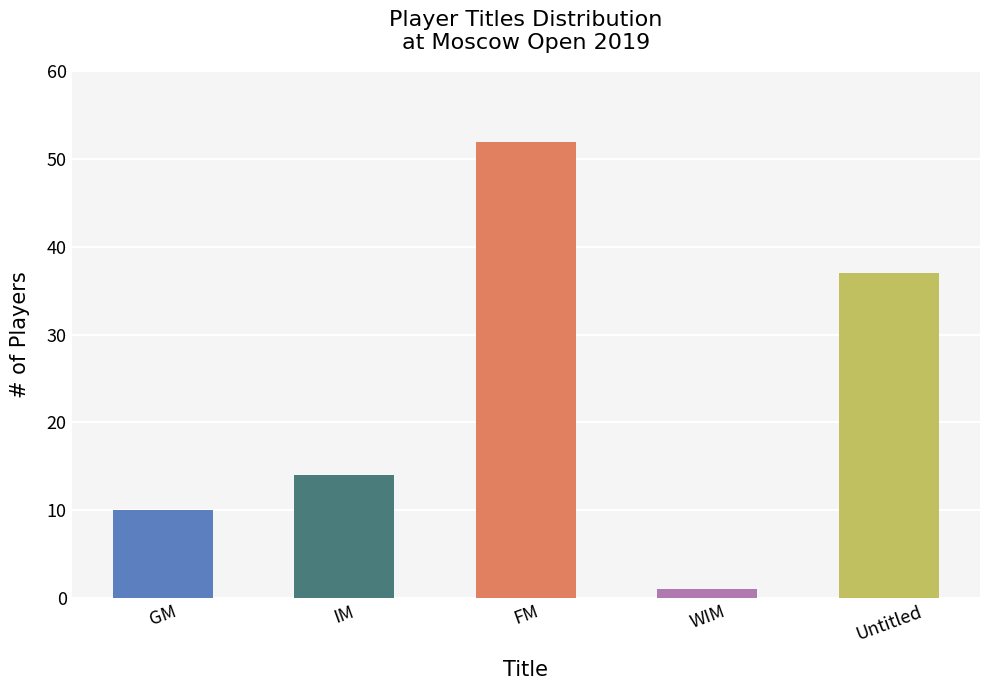

Does the chart contain stacked bars?

No